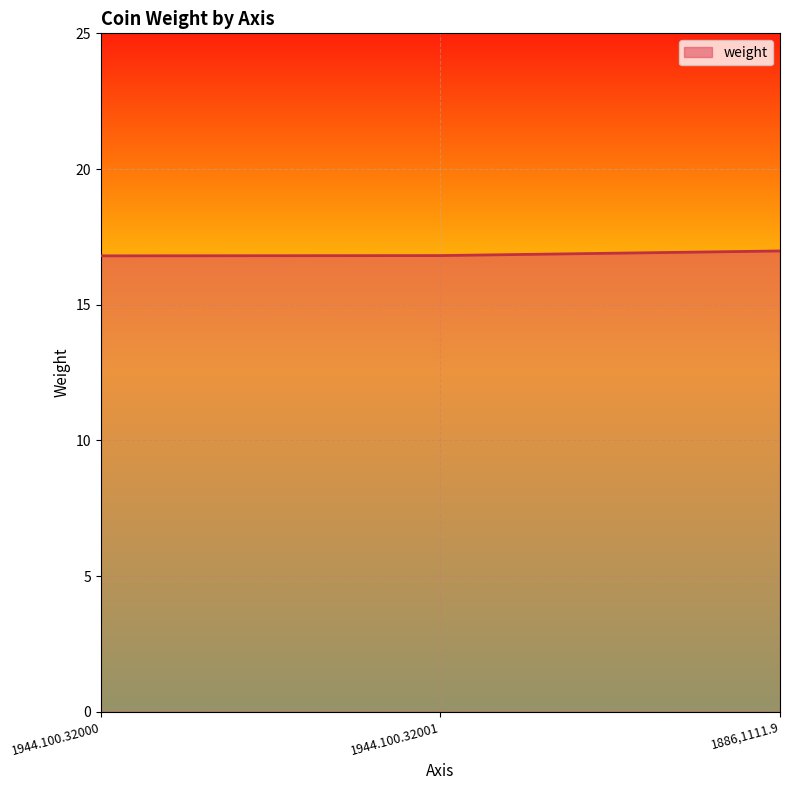

What position from the left is 1944.100.32000?

1